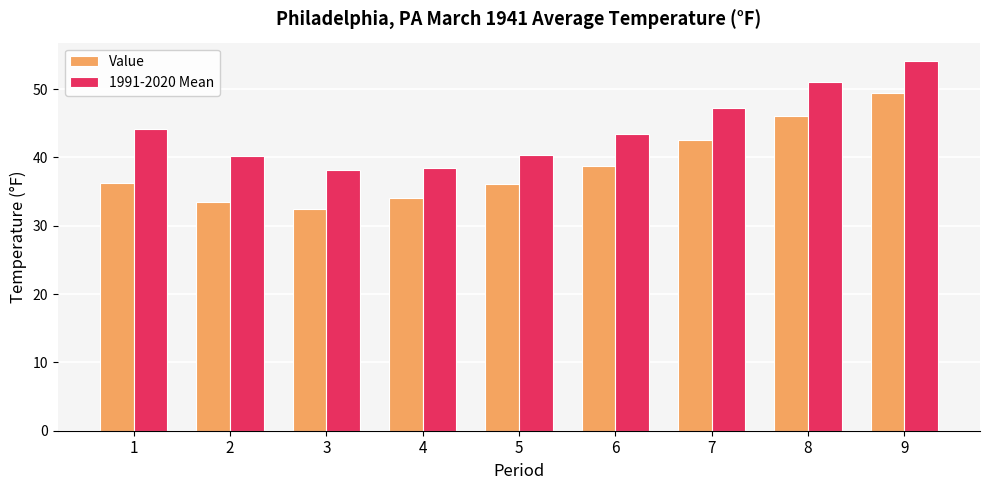

The value of 1991-2020 Mean at 6 is 15.7. True or false?

False